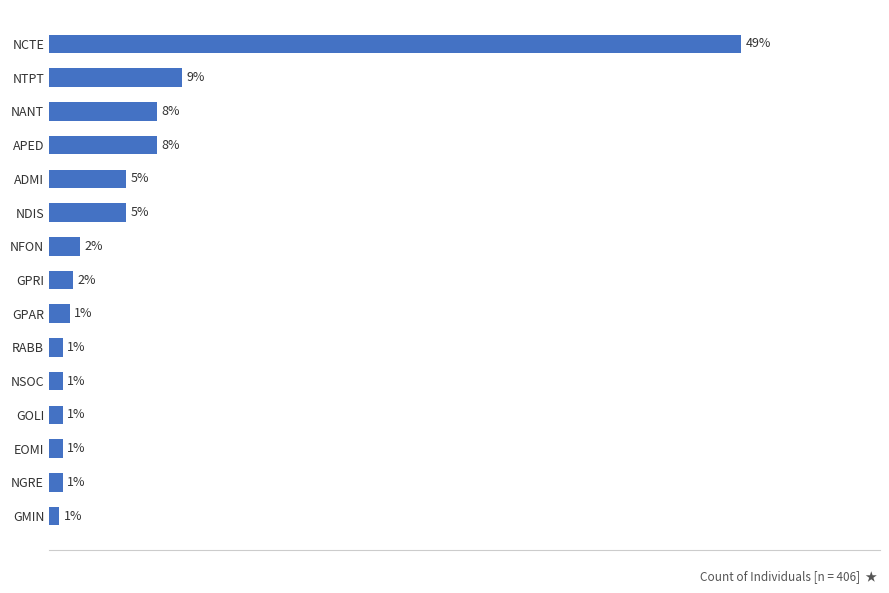

Which label corresponds to the largest value in the chart?

NCTE